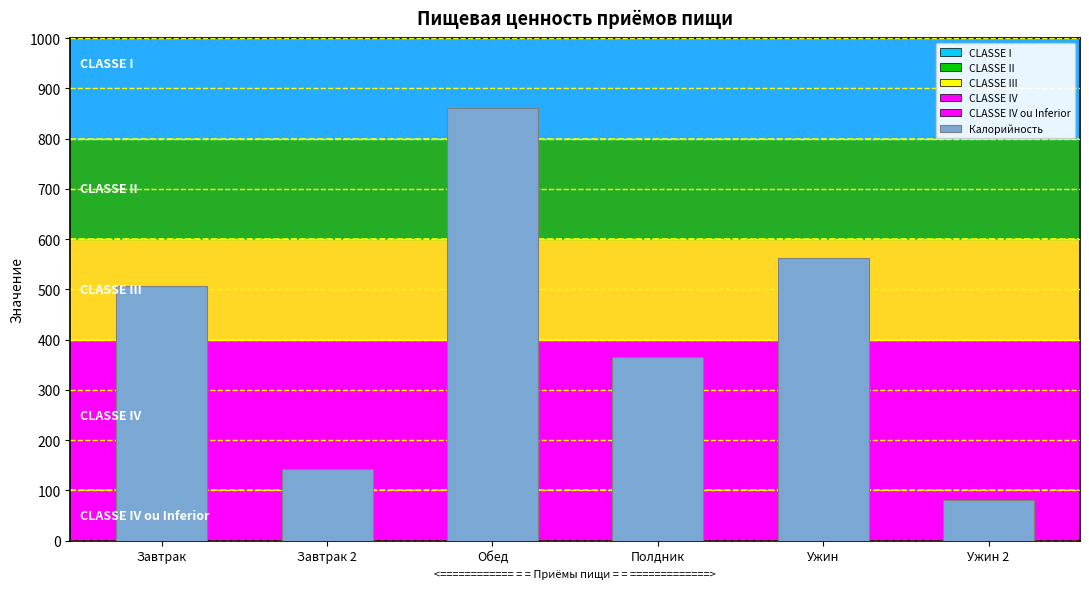

What is the sum of the values at Полдник and Ужин 2?

445.8